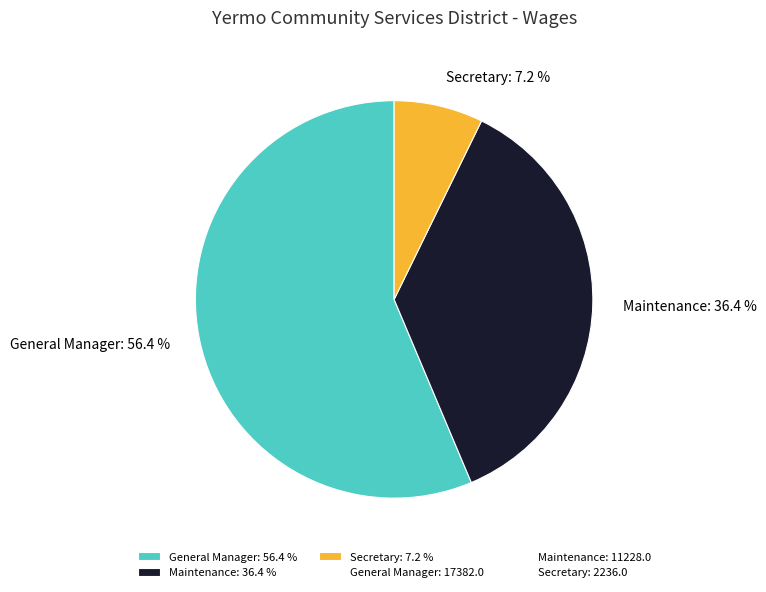

To the nearest percent, what is the average slice percentage?

33%